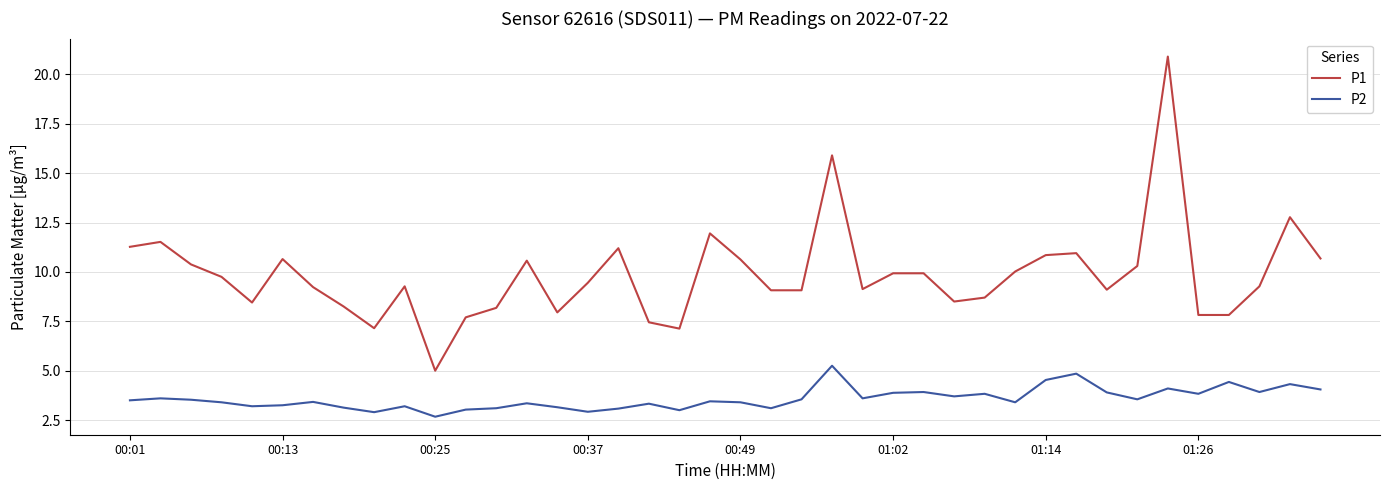

What is the minimum value for P1?

5.0